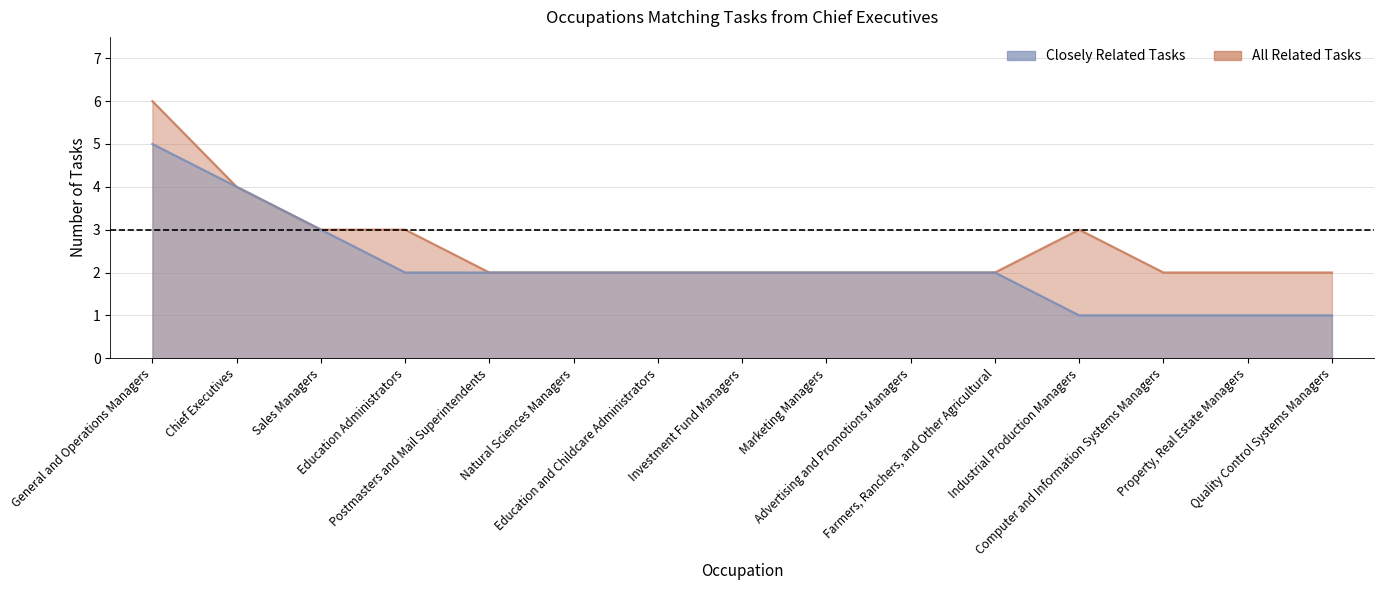

What is the average value of the Closely Related Tasks series?

2